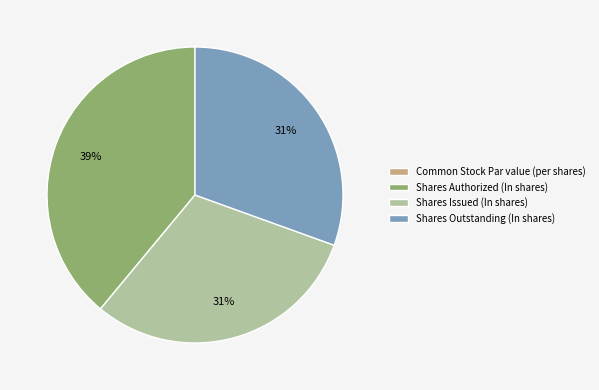

What is the largest slice in the pie chart?

Shares Authorized (In shares)